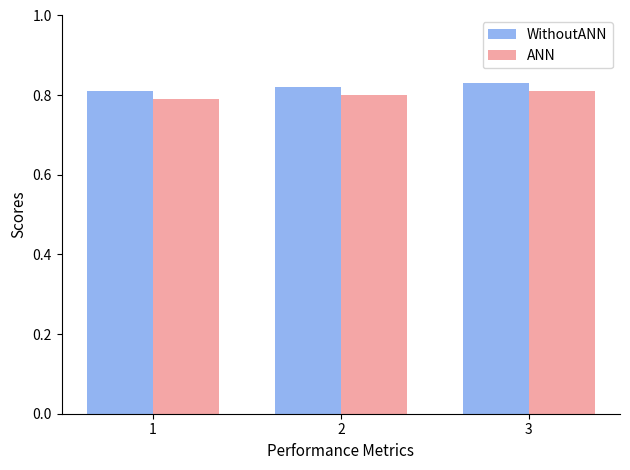

At 2, list the series in order from largest to smallest.

WithoutANN, ANN